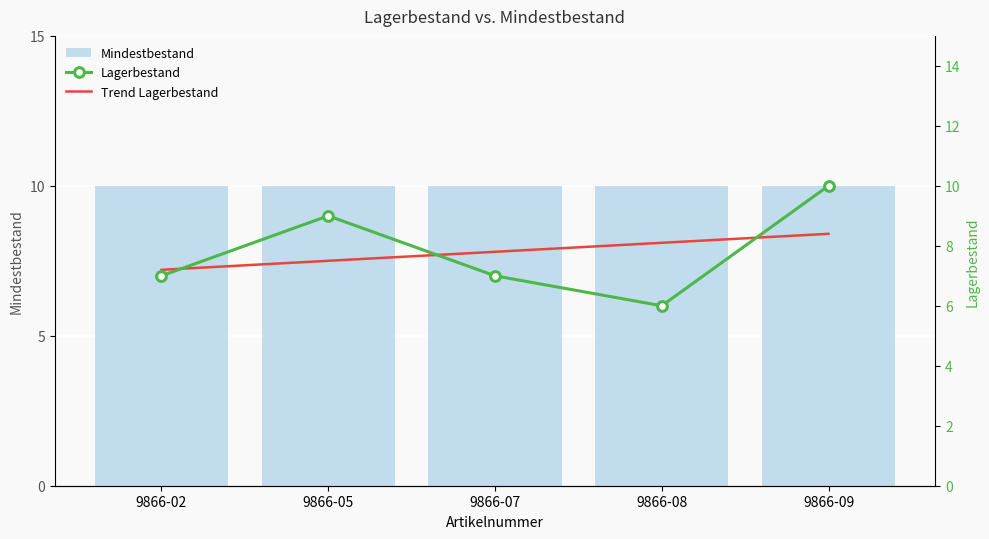

What is the value of the Trend Lagerbestand bar at the 4th from the left?

8.1